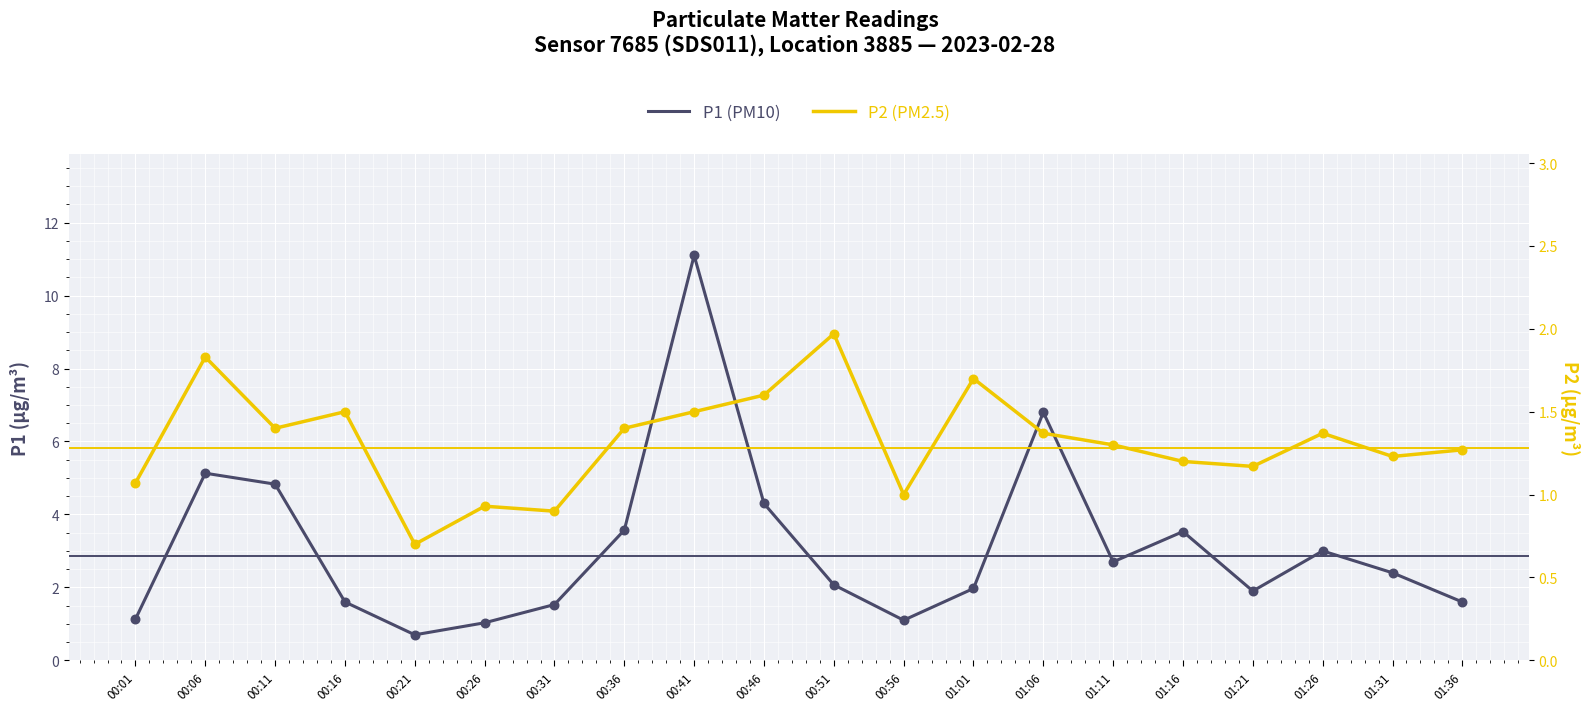

Which series reaches the minimum Y coordinate?

P1 (PM10)